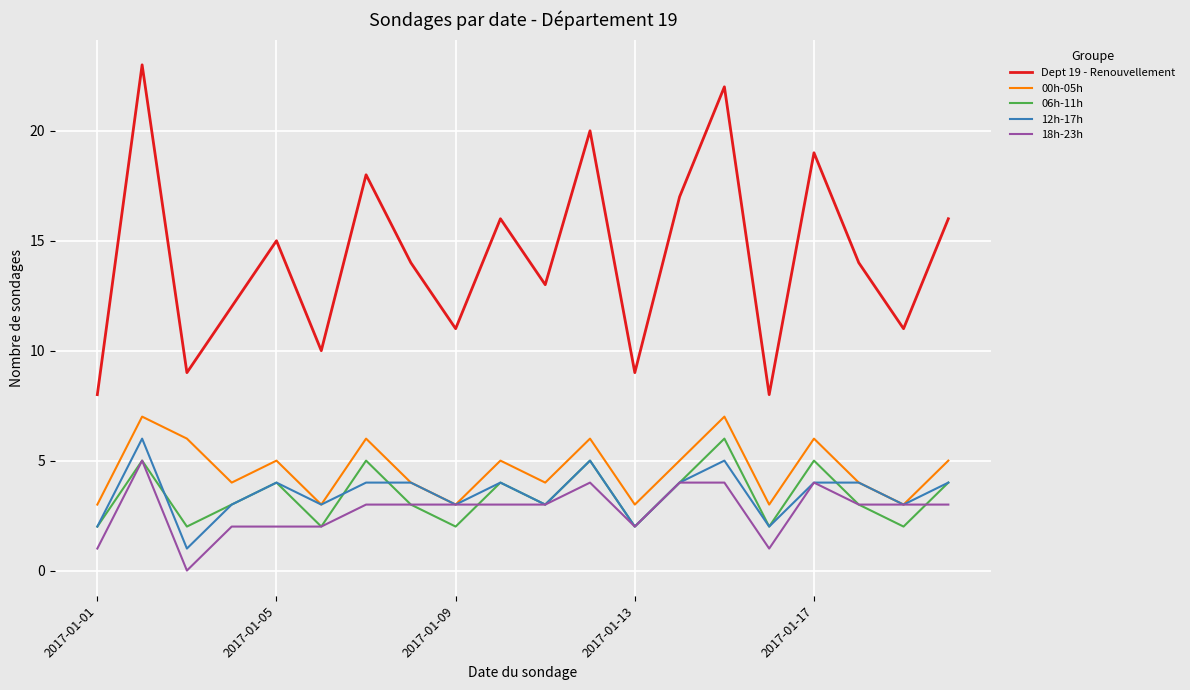

True or false: 00h-05h and Dept 19 - Renouvellement intersect in this chart.

False